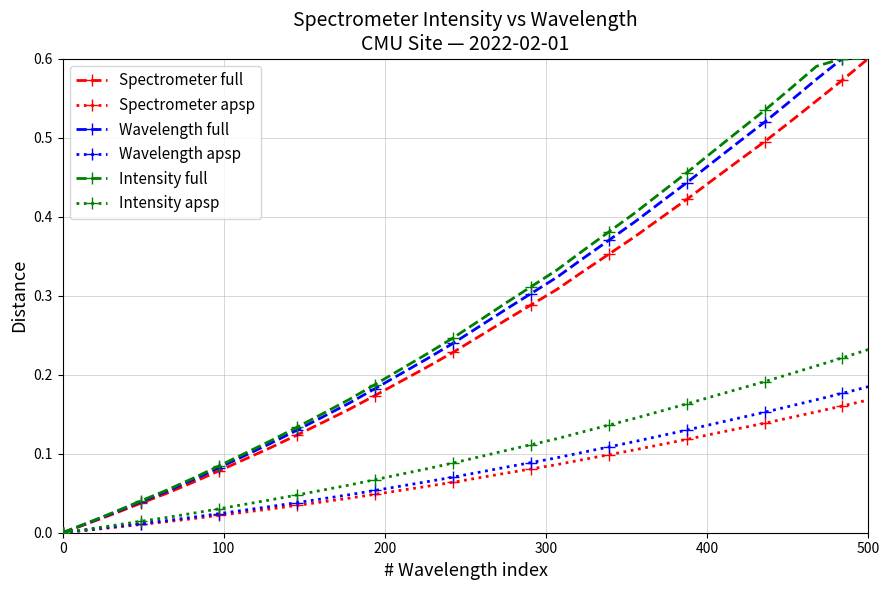

How many values in the Intensity apsp series exceed 0?

31